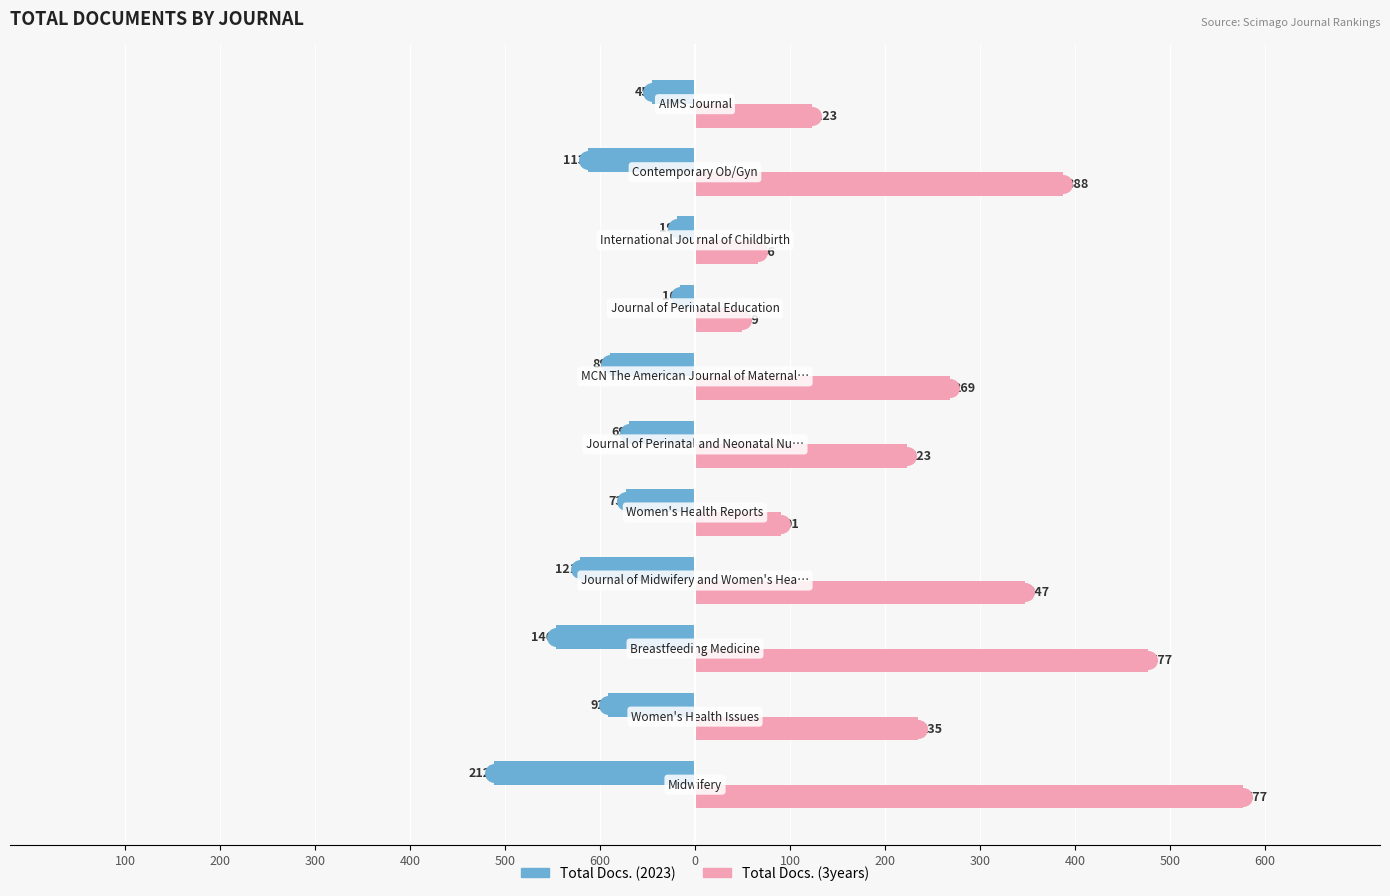

What are all the series names shown in the legend?

Total Docs. (2023), Total Docs. (3years)